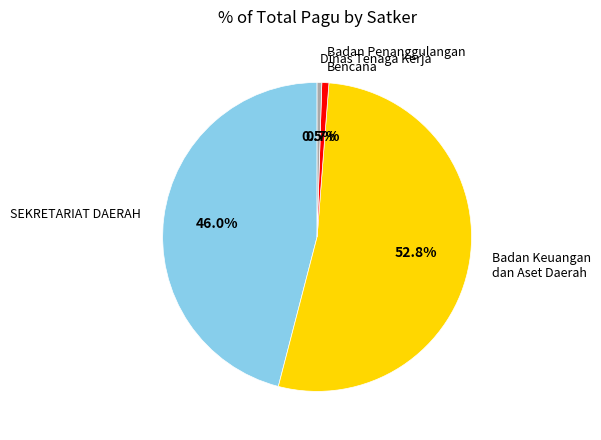

Which has a higher value, SEKRETARIAT DAERAH or Dinas Tenaga Kerja?

SEKRETARIAT DAERAH